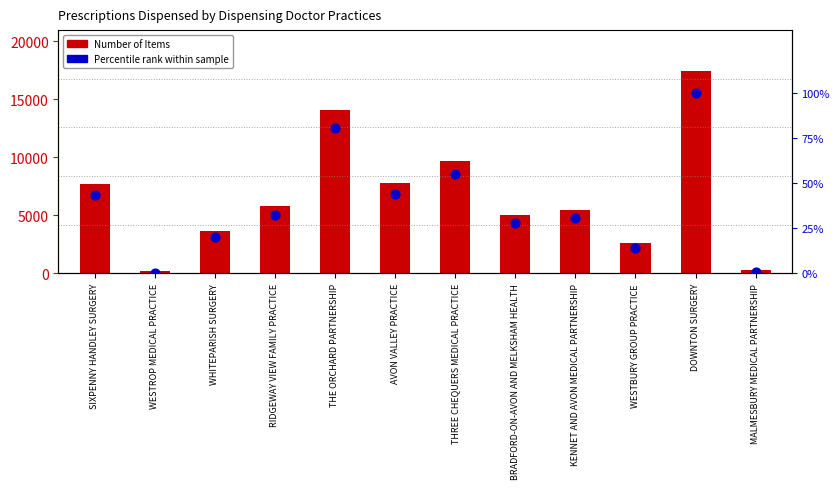

Which series has the largest Y range (max minus min)?

Number of Items